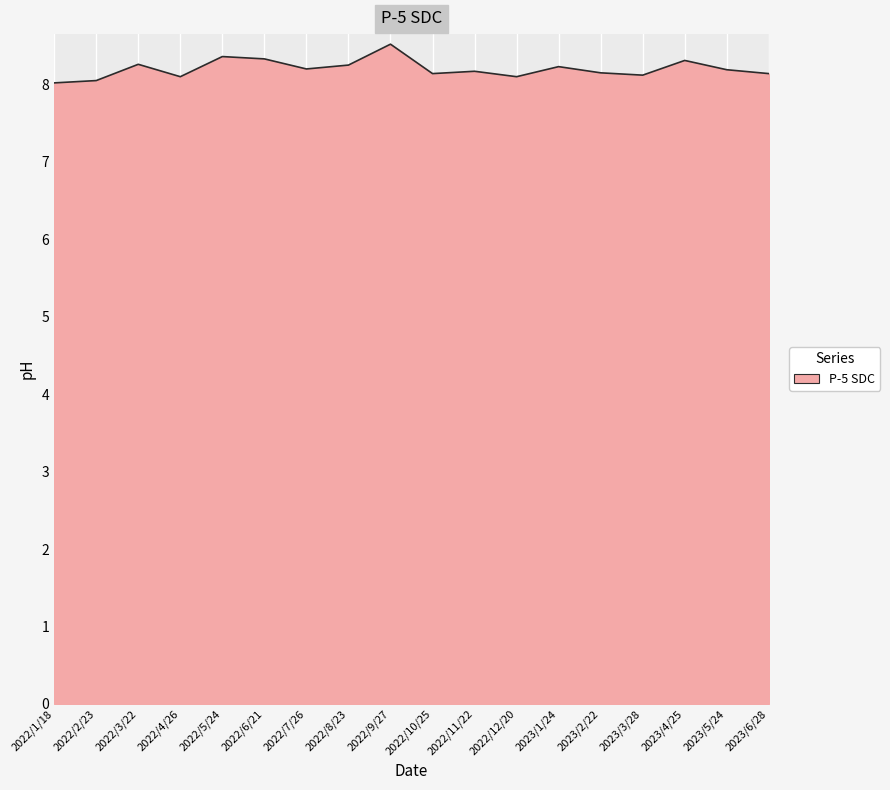

What position from the left is 2022/12/20?

12